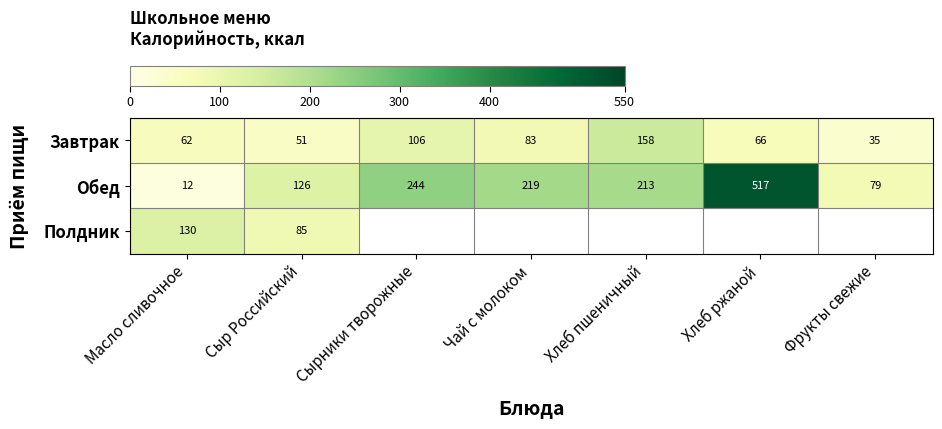

What is the difference between the maximum and minimum values in the Завтрак series?

123